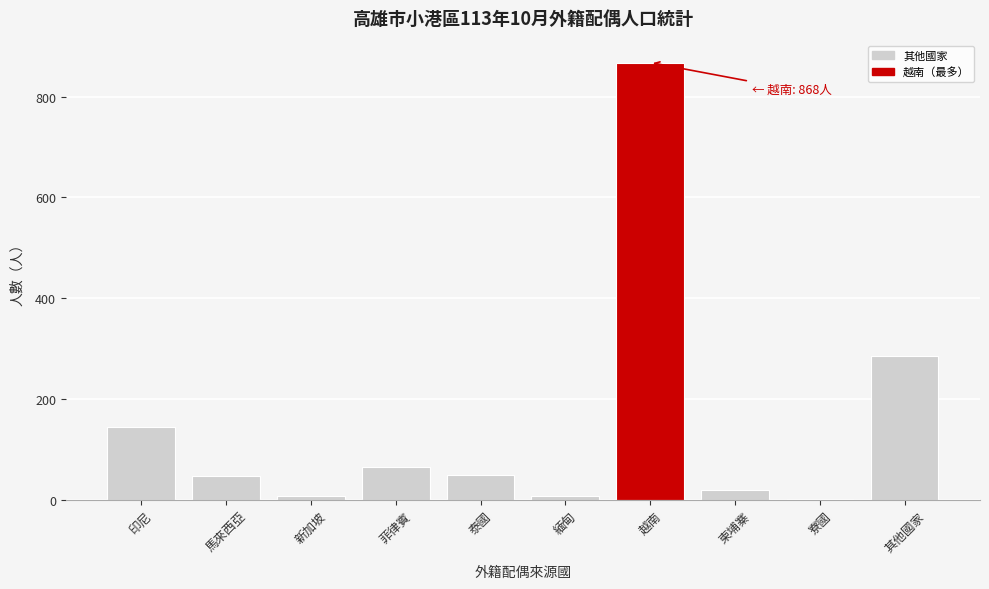

At which label is the value closest to 434?

其他國家